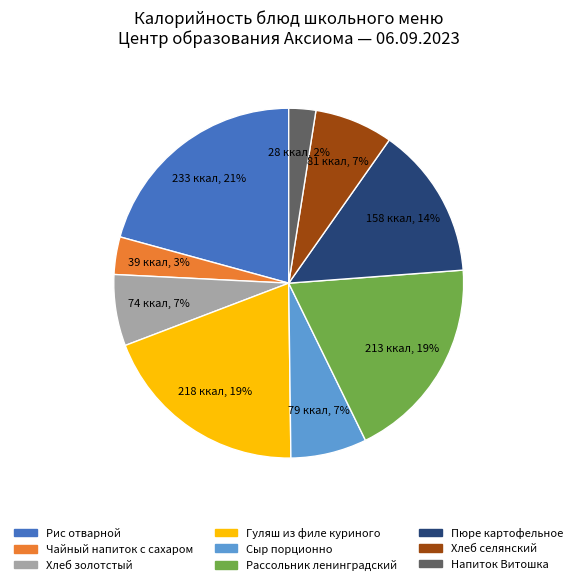

To the nearest percent, what is the combined percentage of Напиток Витошка and Рассольник ленинградский?

21%